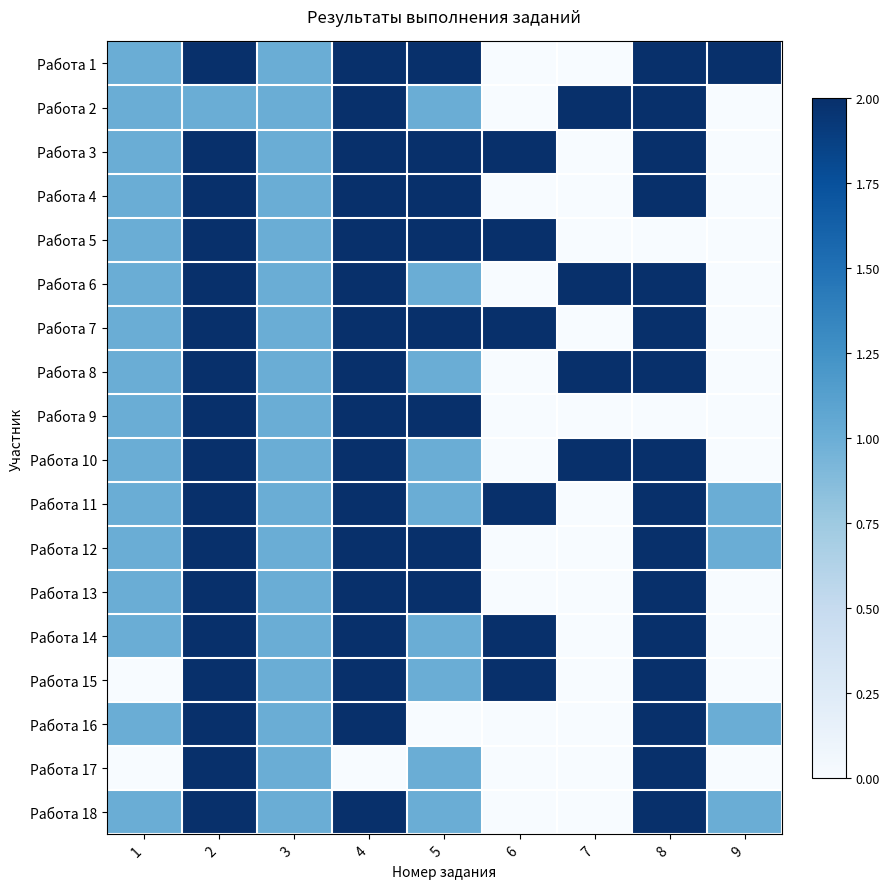

Which series changed the most between 4 and 6?

Работа 1